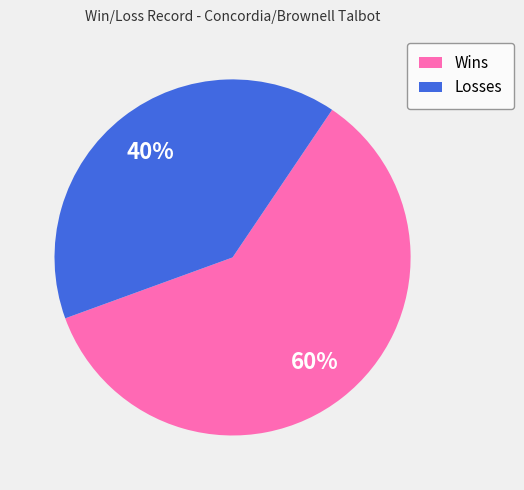

Is it true that Wins is 60% of the pie?

True